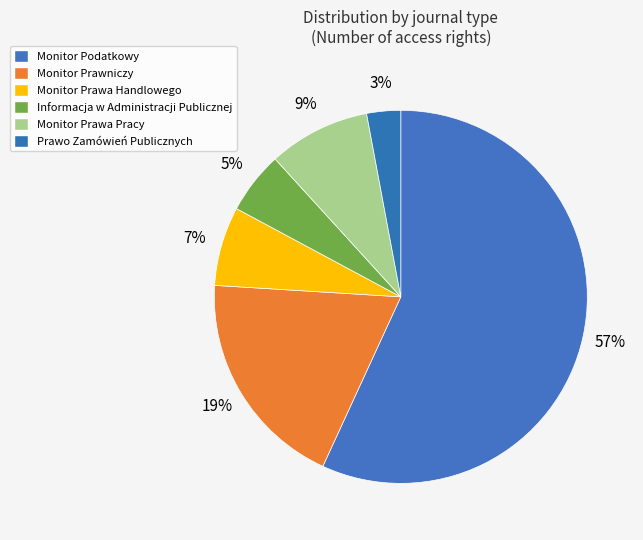

Approximately how many times larger is the value at Monitor Prawa Pracy compared to Prawo Zamówień Publicznych?

3.0